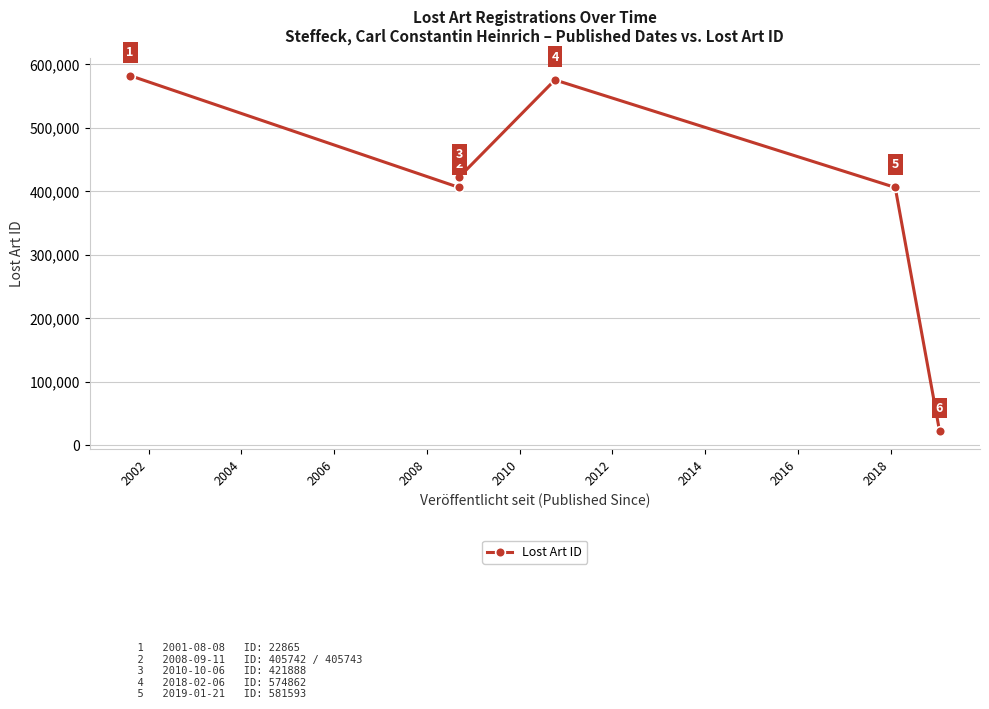

How many lines are shown in the chart?

1